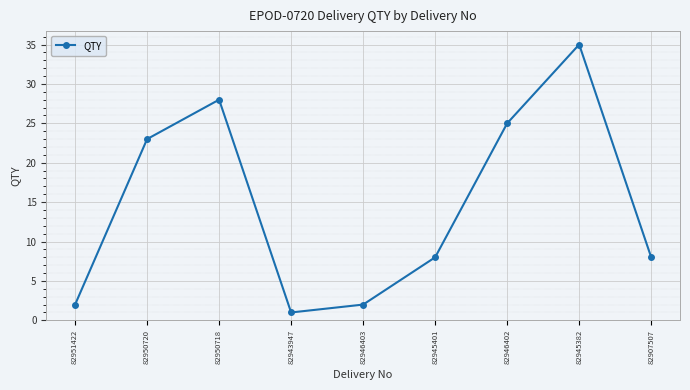

How many series are shown in this chart?

1